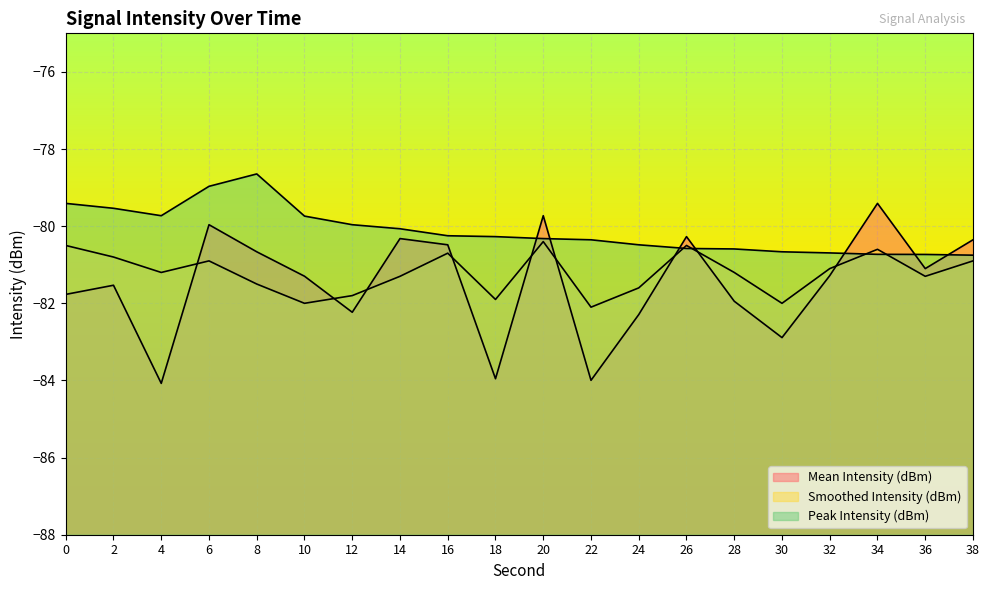

At how many categories does at least one series exceed -80?

9